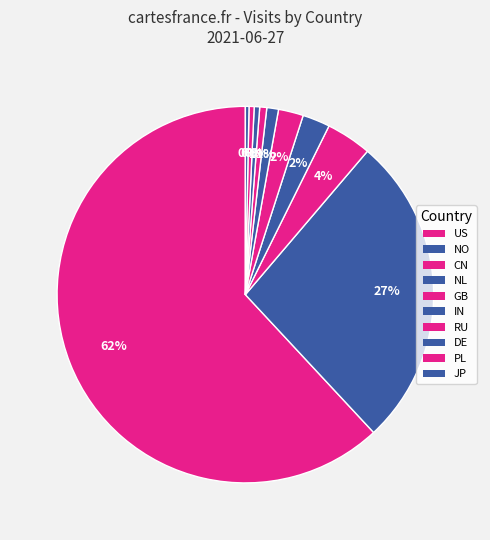

How many slices are in this pie chart?

10